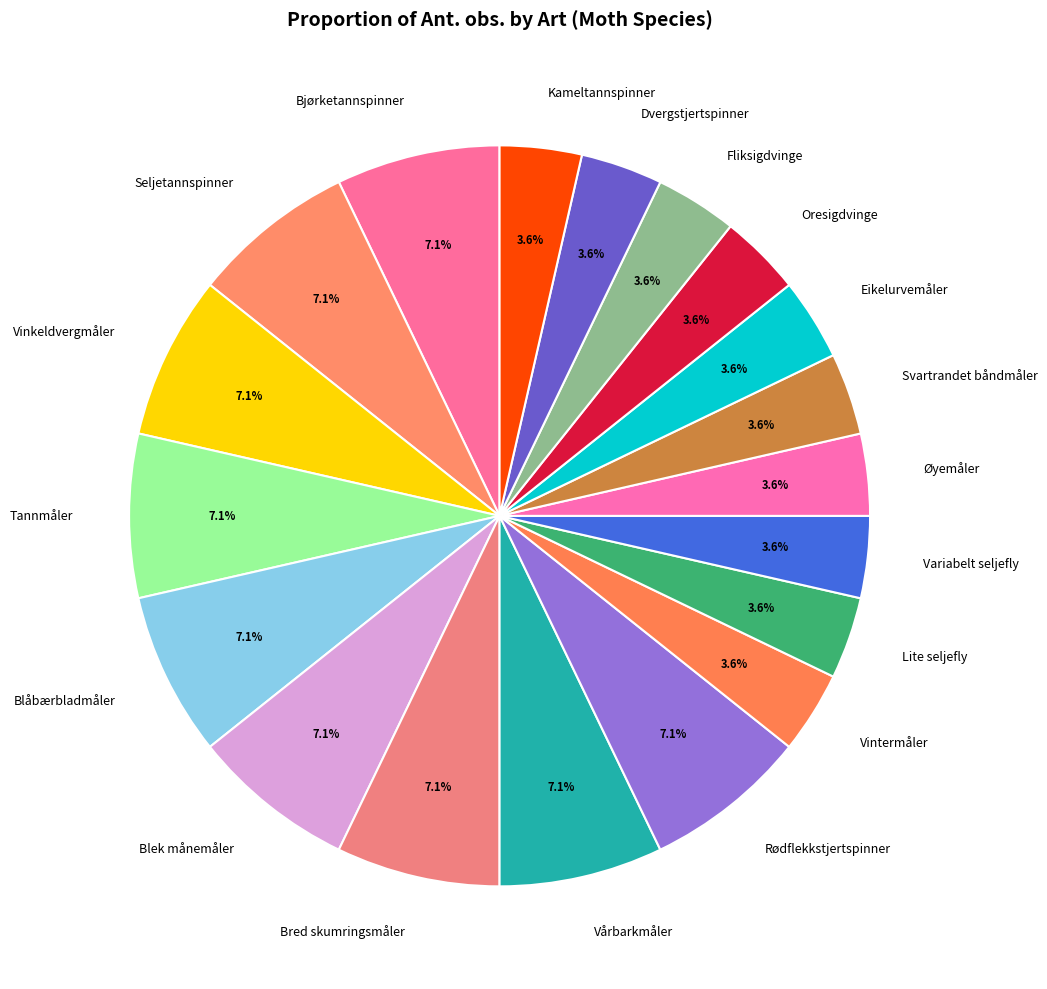

Which has a higher value, Bred skumringsmåler or Fliksigdvinge?

Bred skumringsmåler